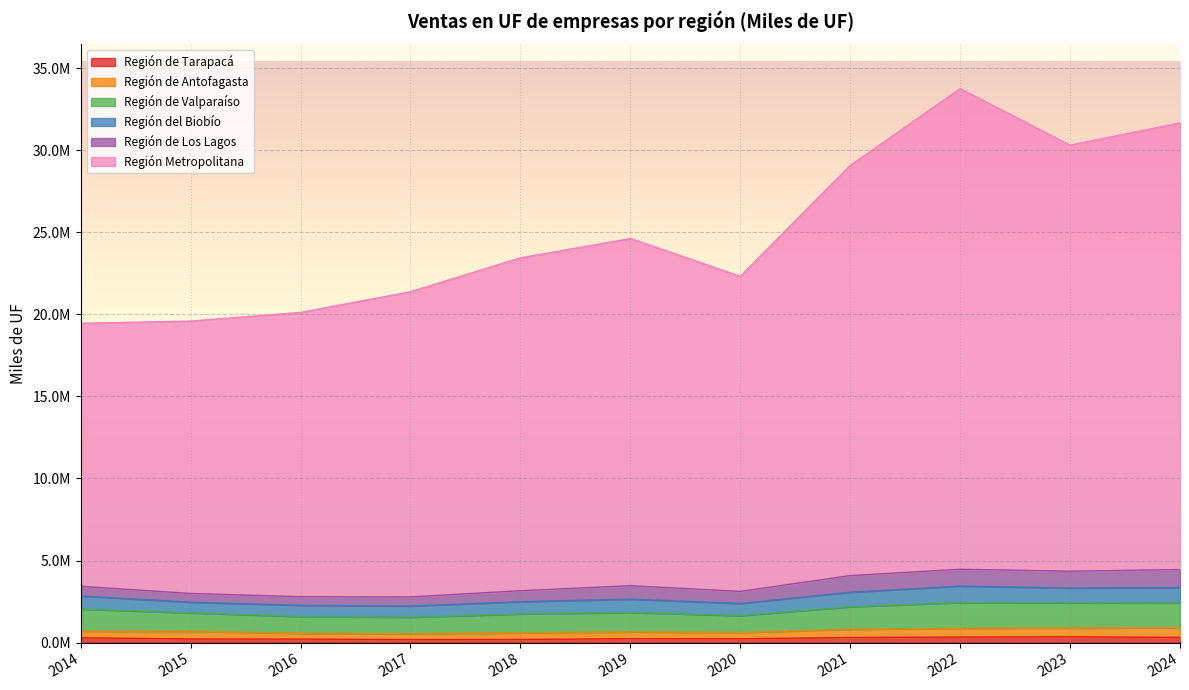

Between 2015 and 2020, which series saw the biggest shift?

Región Metropolitana